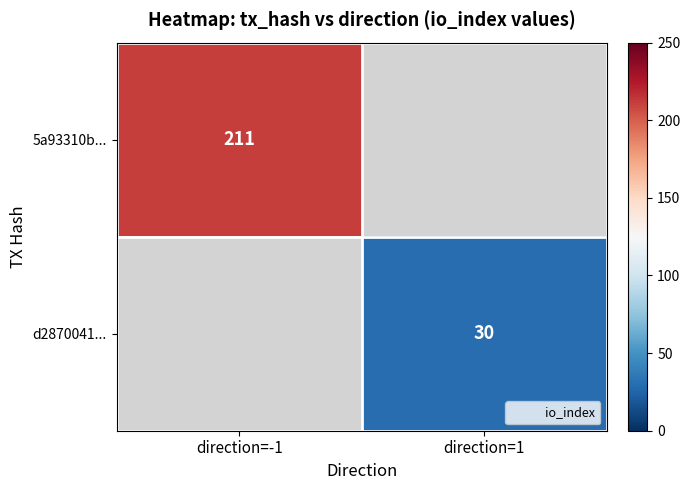

What value does the 5a93310b... series have at direction=-1?

211.0